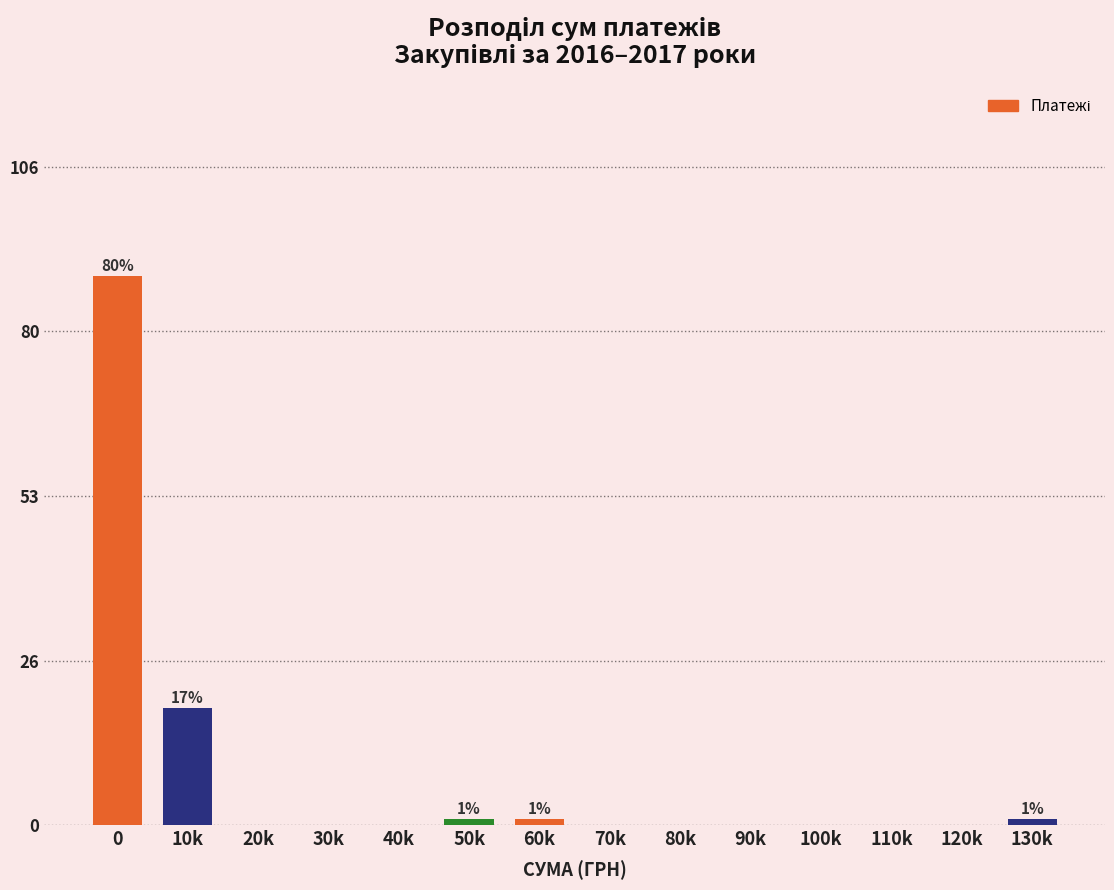

Reading right to left, what are all the values shown in this chart?

130k=1	120k=0	110k=0	100k=0	90k=0	80k=0	70k=0	60k=1	50k=1	40k=0	30k=0	20k=0	10k=19	0=89